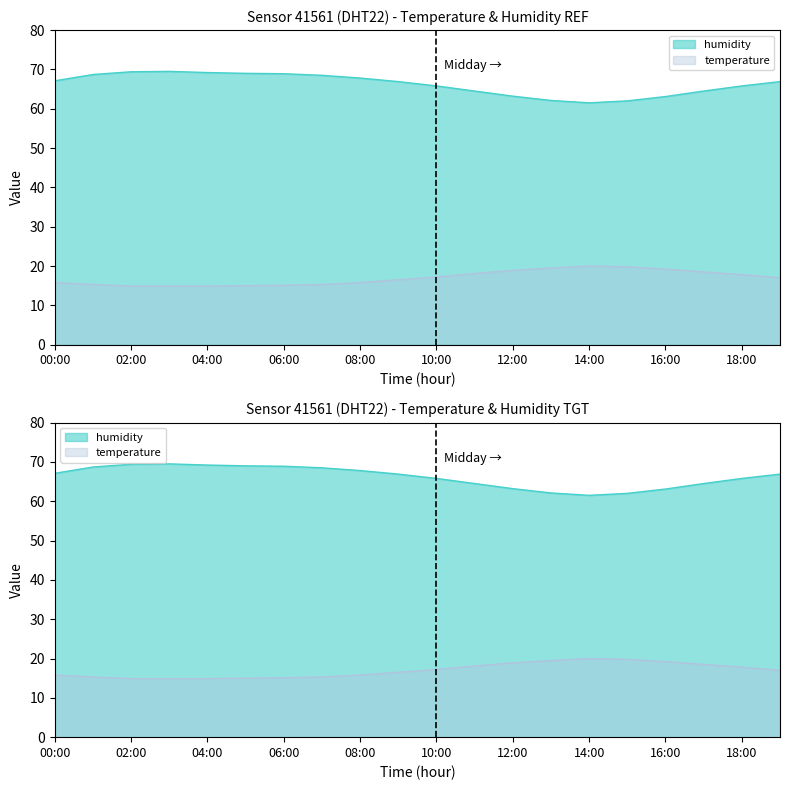

What is the minimum value for temperature?

14.9